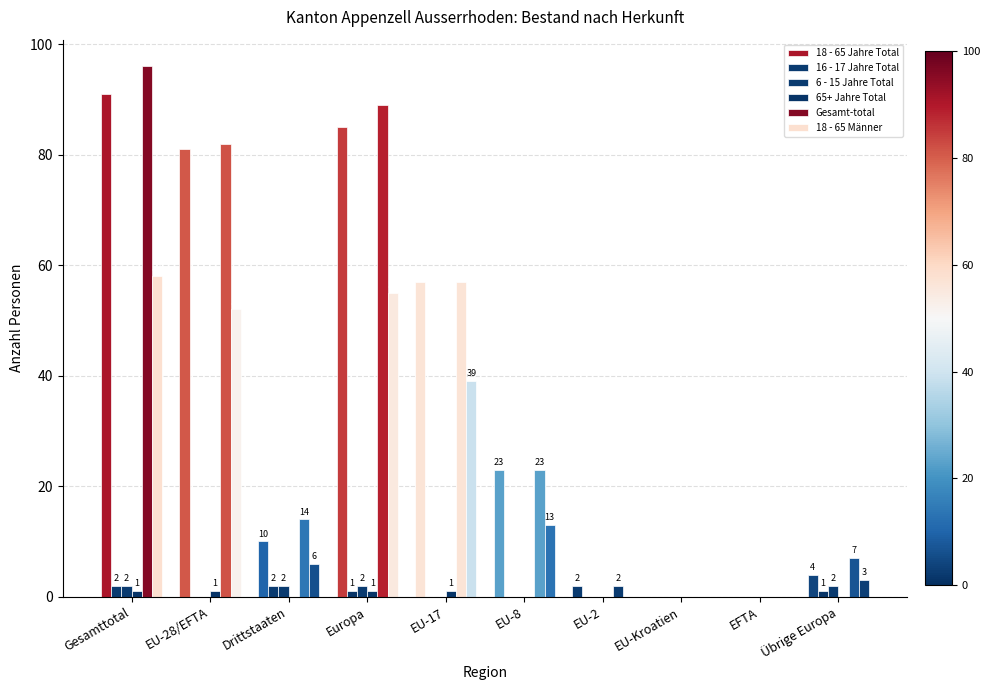

Is the value of 6 - 15 Jahre Total at EU-2 greater than the value of 16 - 17 Jahre Total at EU-17?

No